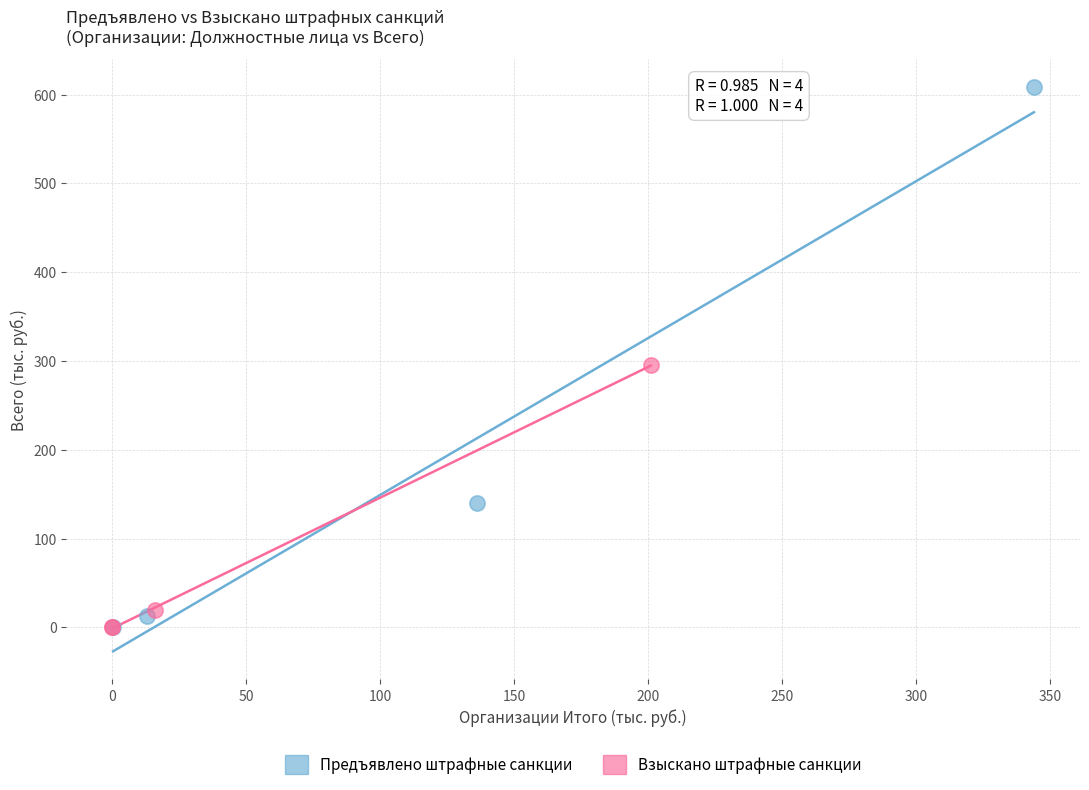

Which series has the largest Y range (max minus min)?

Предъявлено штрафные санкции